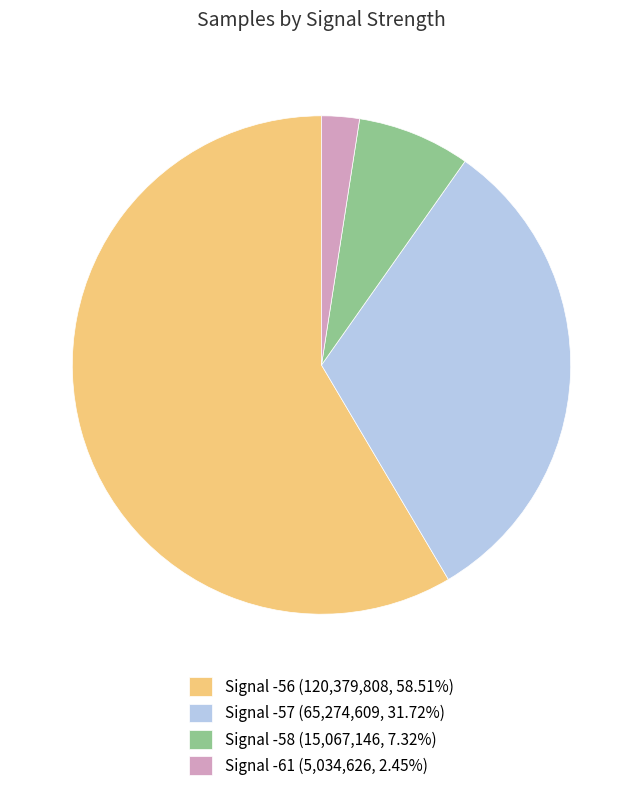

Approximately how many times larger is the value at Signal -56 (120,379,808, 58.51%) compared to Signal -57 (65,274,609, 31.72%)?

1.8